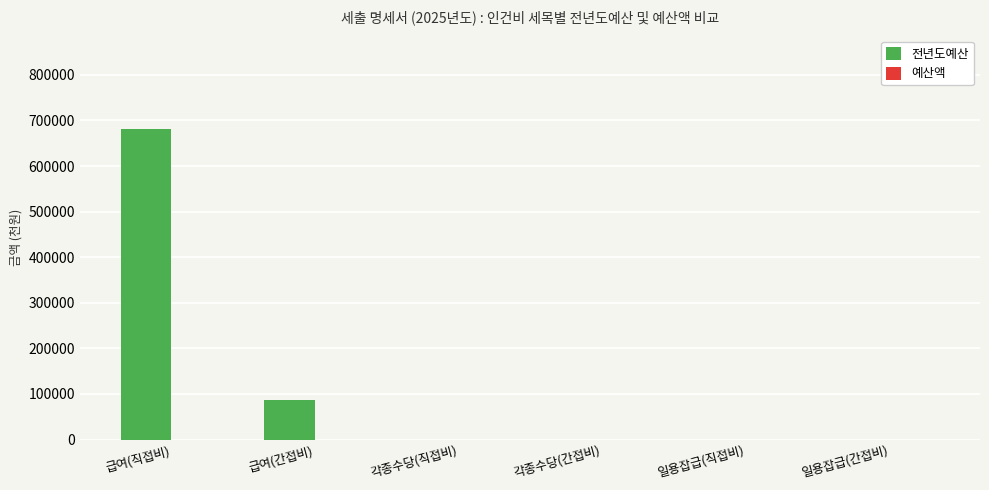

At which label is the value closest to 340752?

급여(간접비)